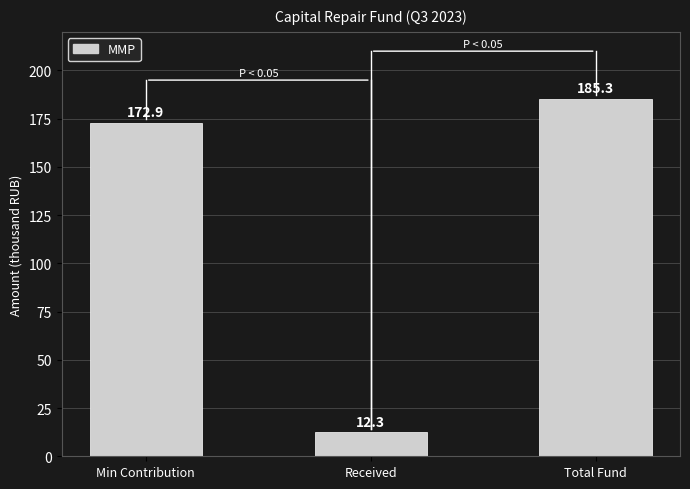

What position from the left is Total Fund?

3